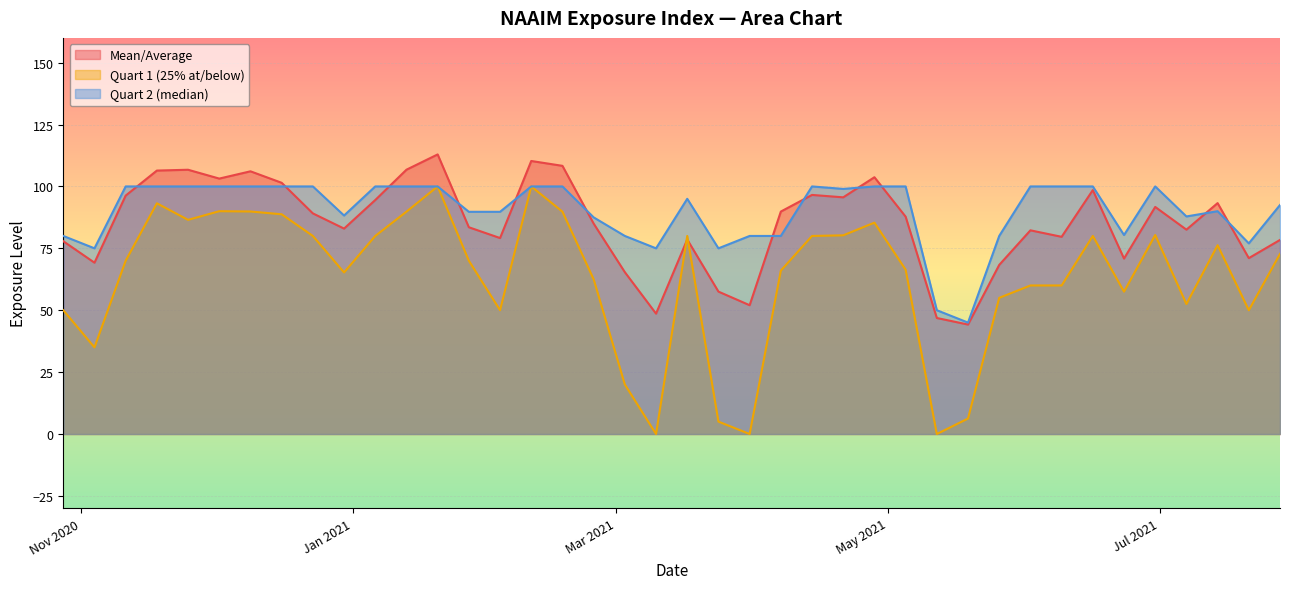

List the series in order of their overall mean, highest first.

Quart 2 (median), Mean/Average, Quart 1 (25% at/below)